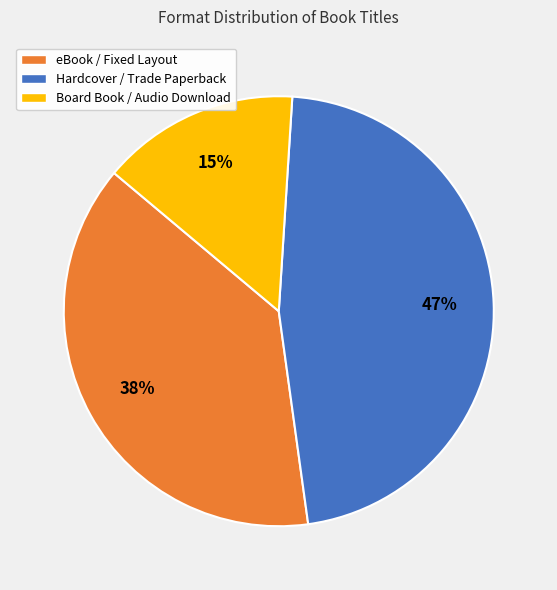

True or false: eBook / Fixed Layout accounts for 38% of the total.

True